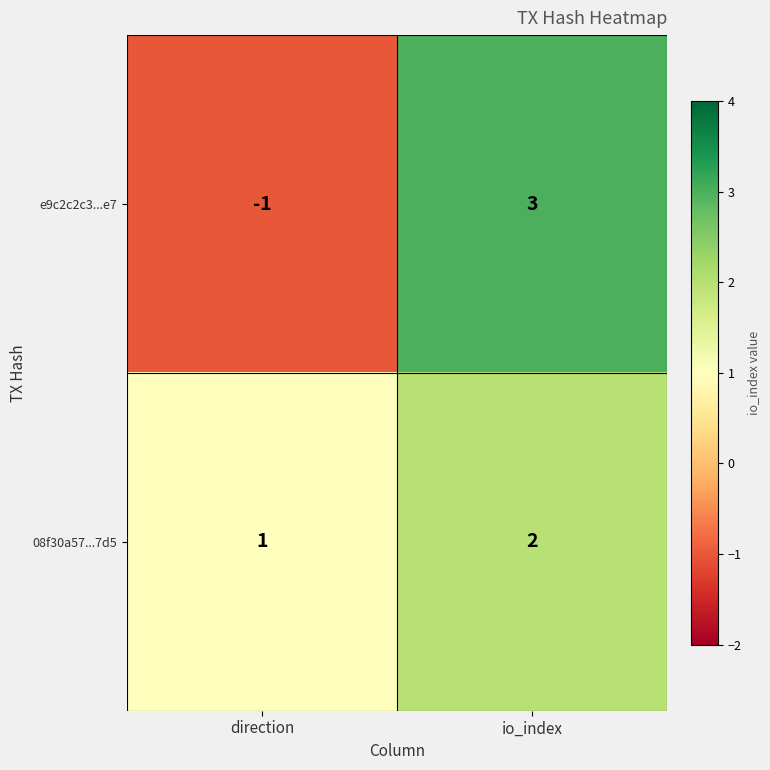

Rank the series by their average value, from lowest to highest.

e9c2c2c3...e7, 08f30a57...7d5